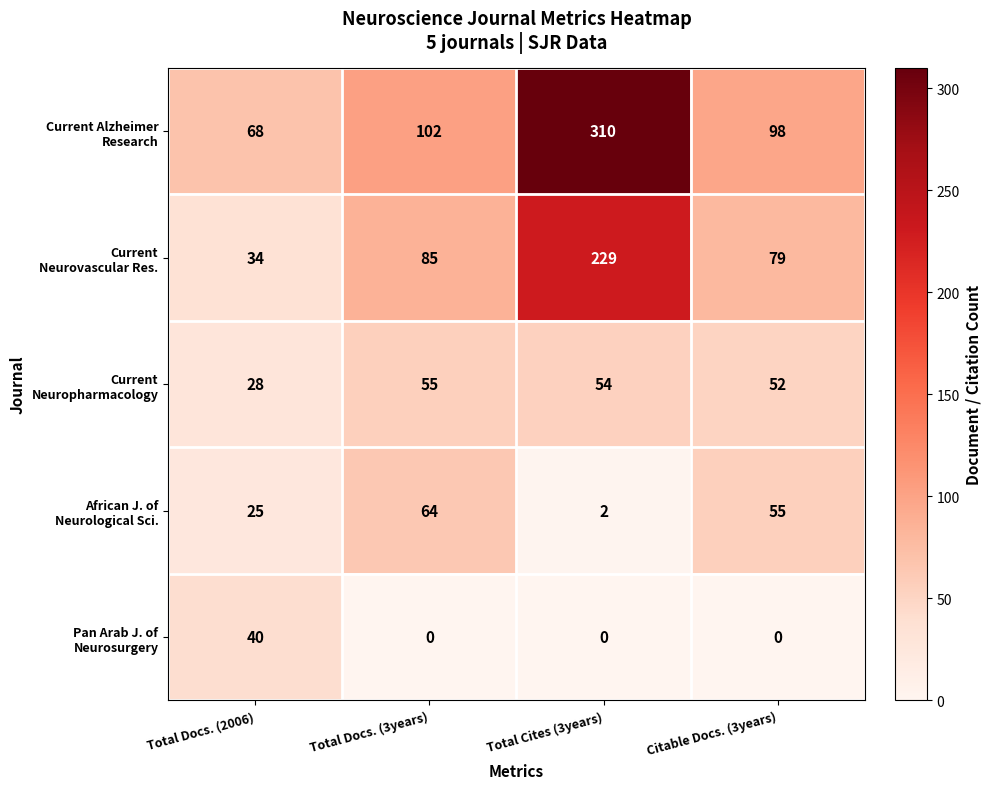

At which category is the sum across all series the highest?

Total Cites (3years)